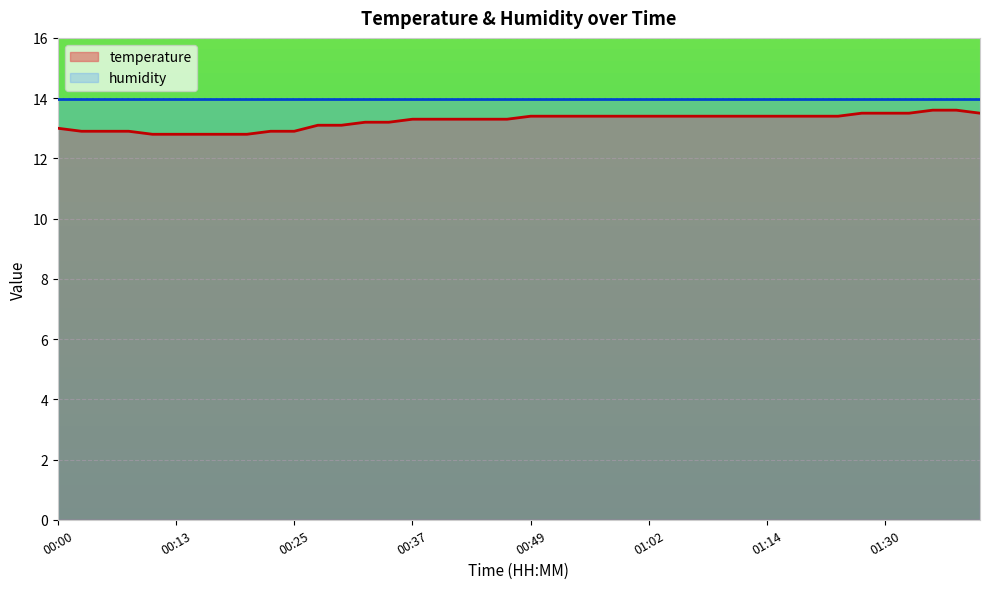

What is the sum of the values at 00:13 and 01:09?

26.2